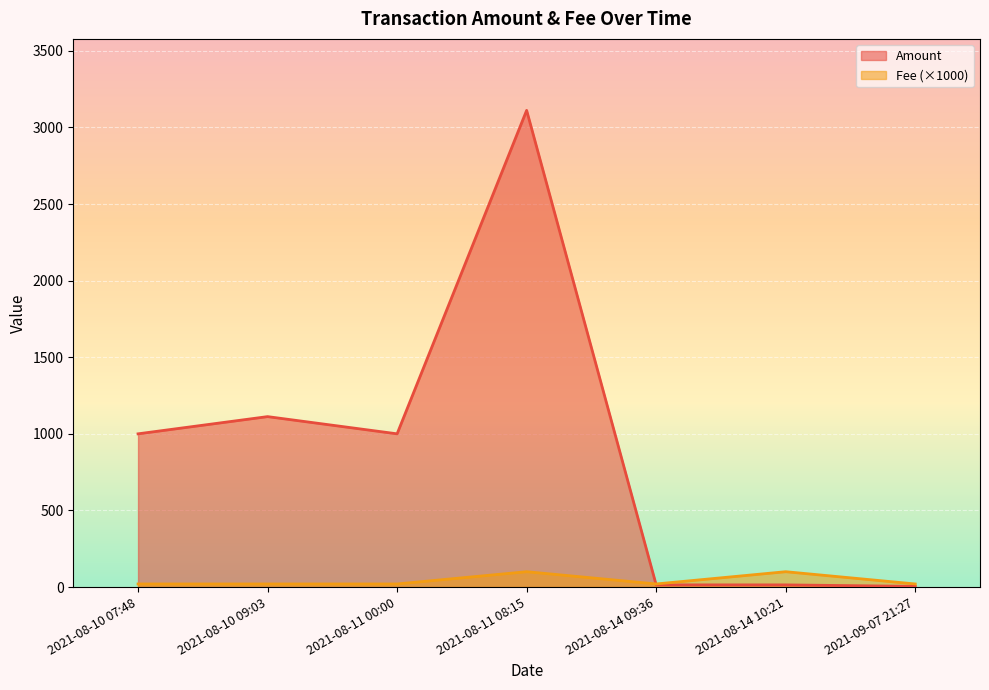

How many lines are shown in the chart?

2